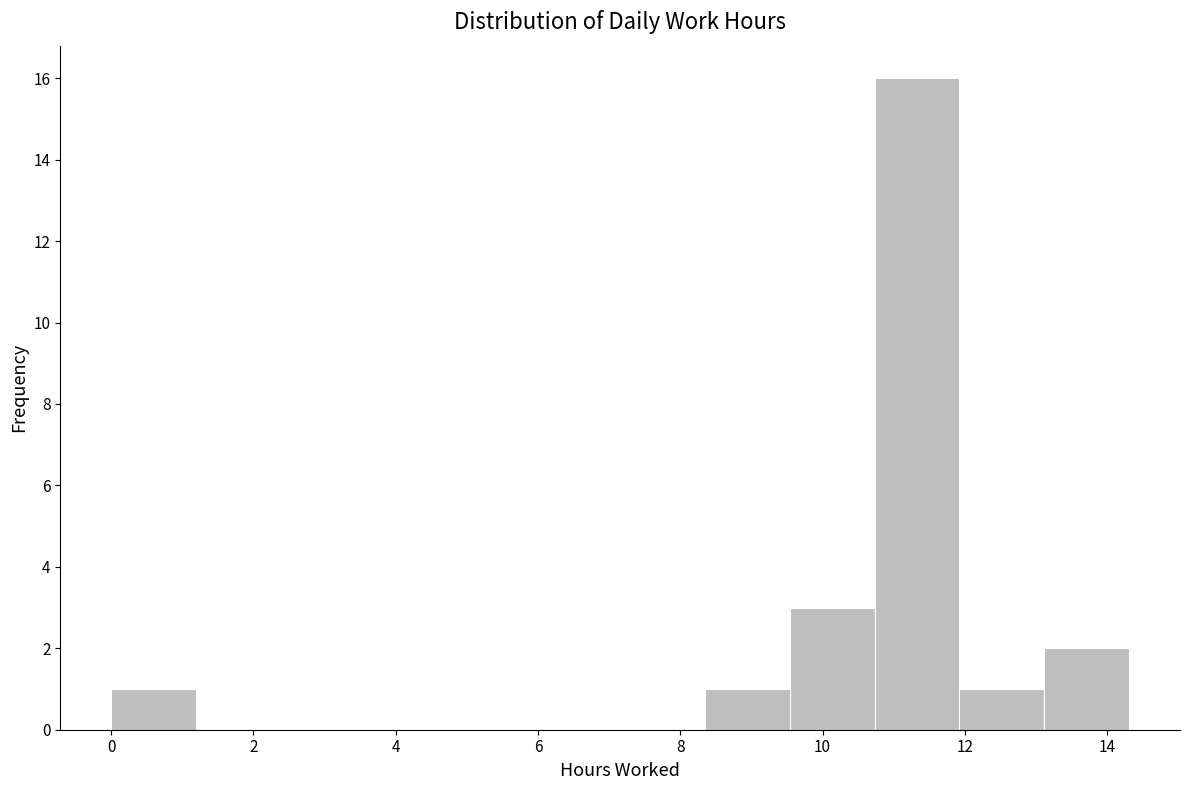

Reading left to right, transcribe this chart: for each bar, give the range it covers on the x-axis and its height. Neither the bar edges nor the heights are printed on the chart, so give them approximately, as read against the axes.

0.0 to 1.2: 1
1.2 to 2.4: 0
2.4 to 3.6: 0
3.6 to 4.8: 0
4.8 to 6.0: 0
6.0 to 7.2: 0
7.2 to 8.4: 0
8.4 to 9.6: 1
9.6 to 10.8: 3
10.8 to 12.0: 16
12.0 to 13.2: 1
13.2 to 14.4: 2